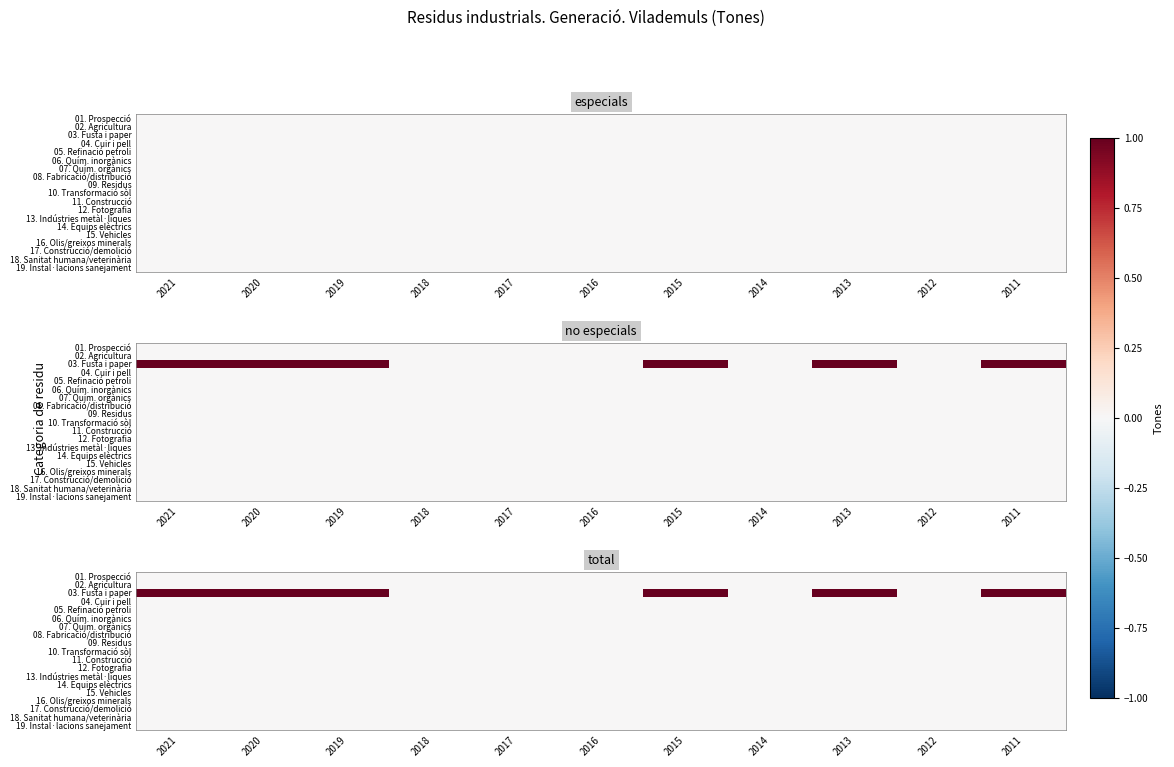

Count the number of data series in this chart.

19